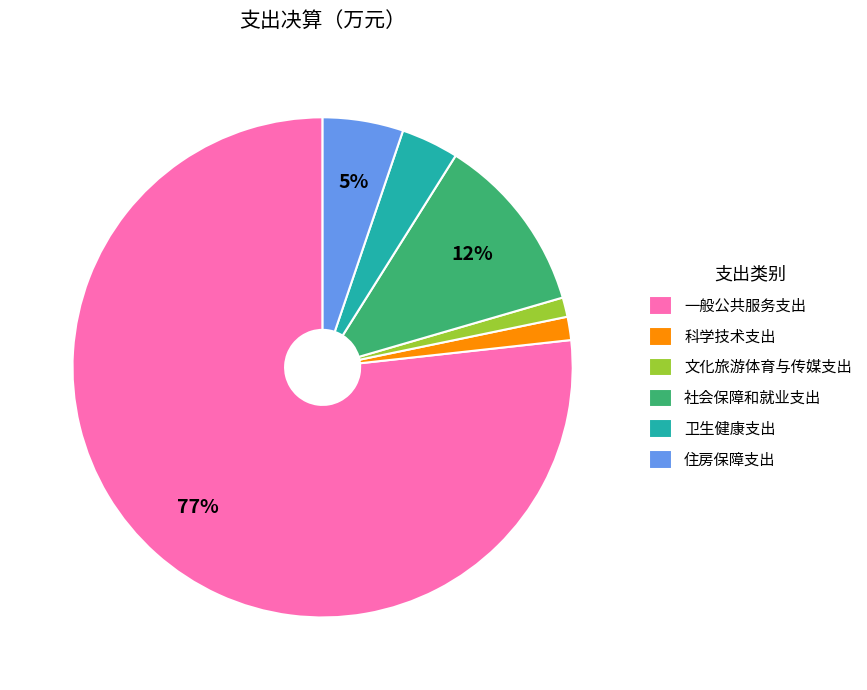

Is the sum of 文化旅游体育与传媒支出 and 住房保障支出 greater than half?

No